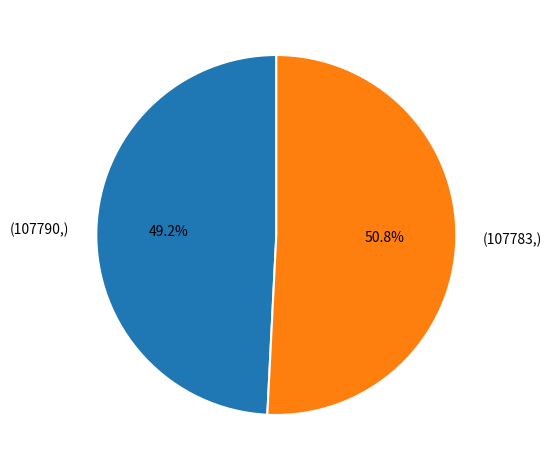

How many slices are in this pie chart?

2